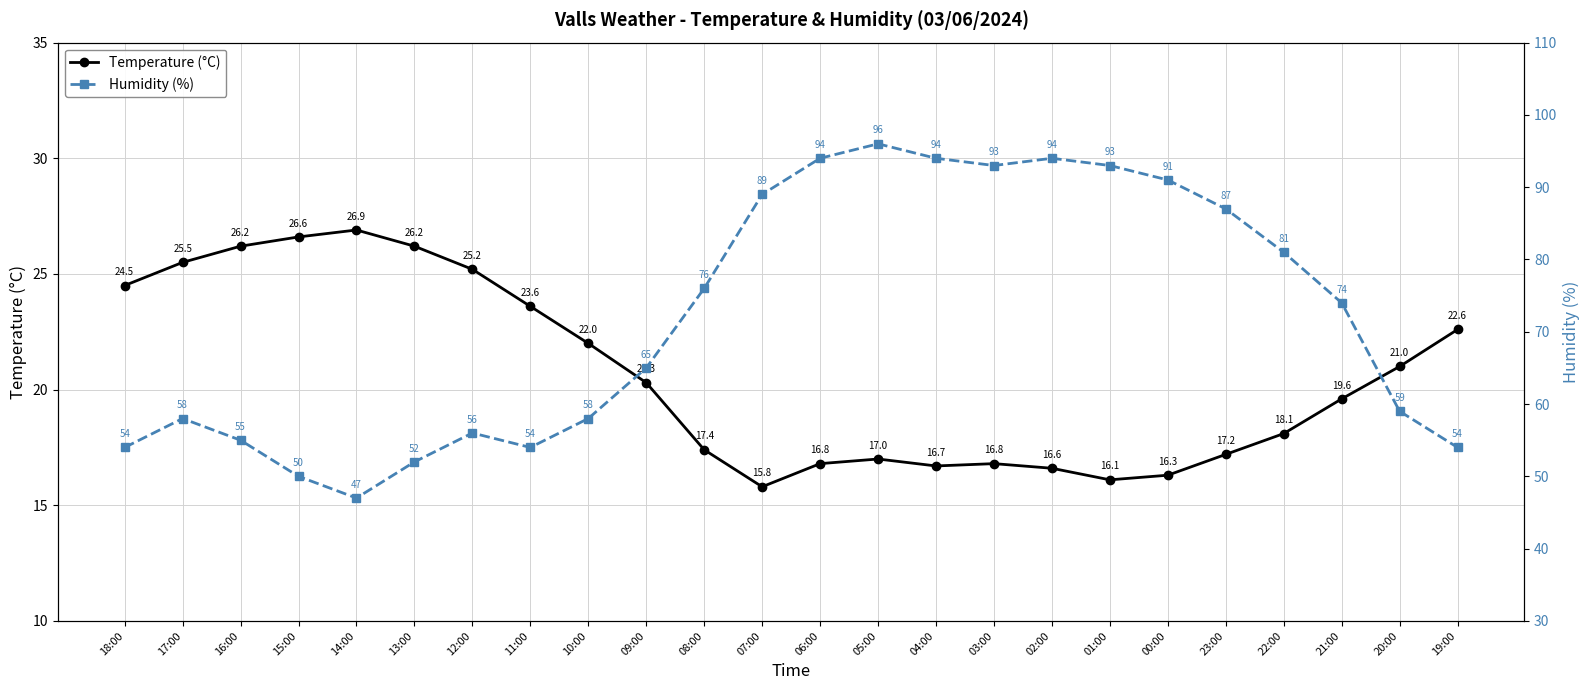

True or false: Humidity (%) and Temperature (°C) intersect in this chart.

False